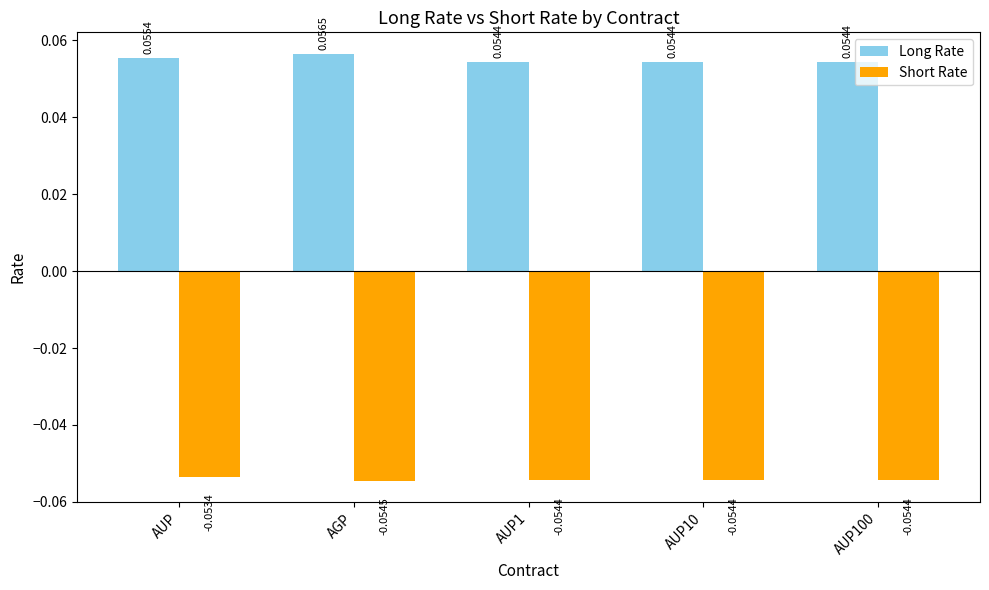

Which series has the widest spread of values?

Long Rate